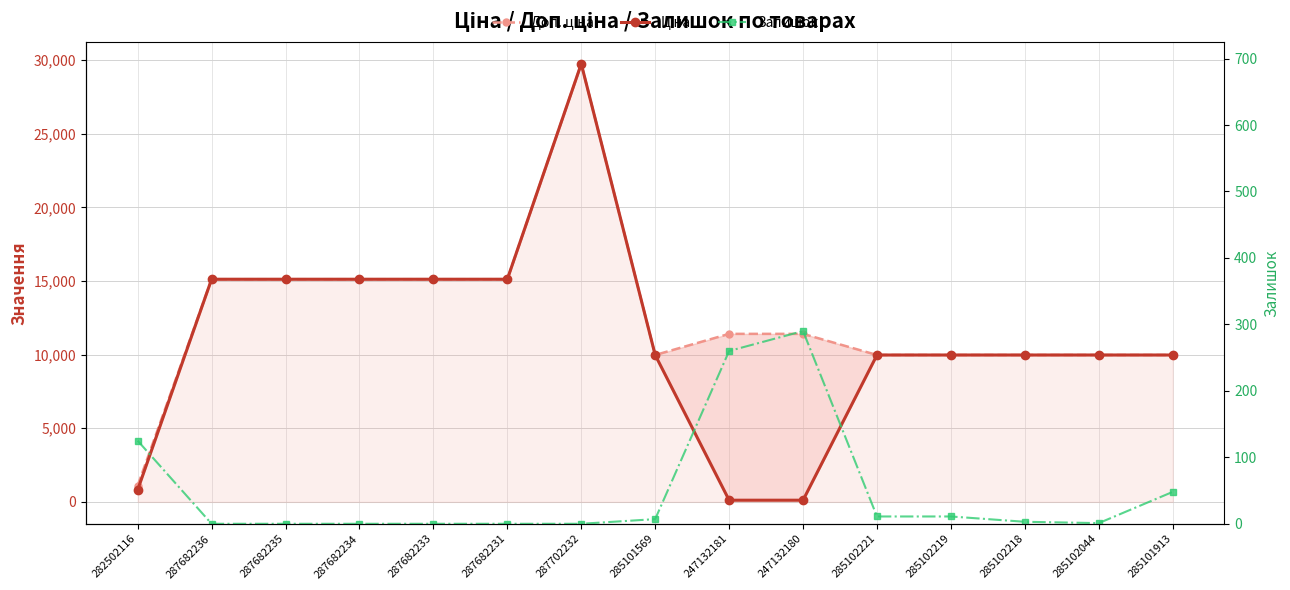

Where is Доп. ціна nearest to the value 15428?

287682236